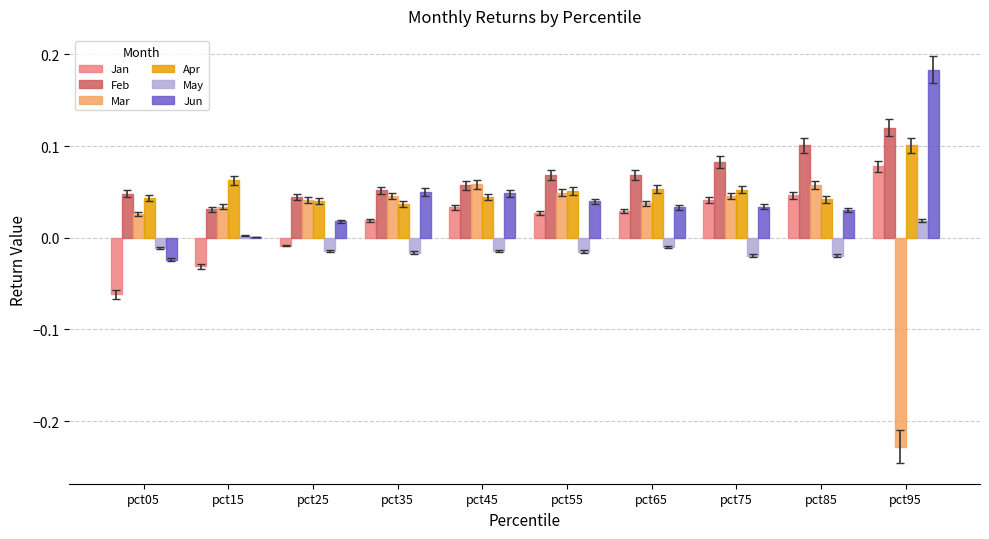

Which series has the widest spread of values?

Mar